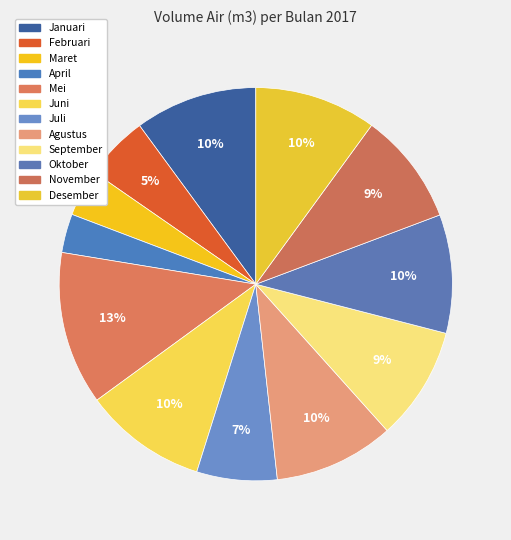

Between Februari and Maret, which is larger?

Februari